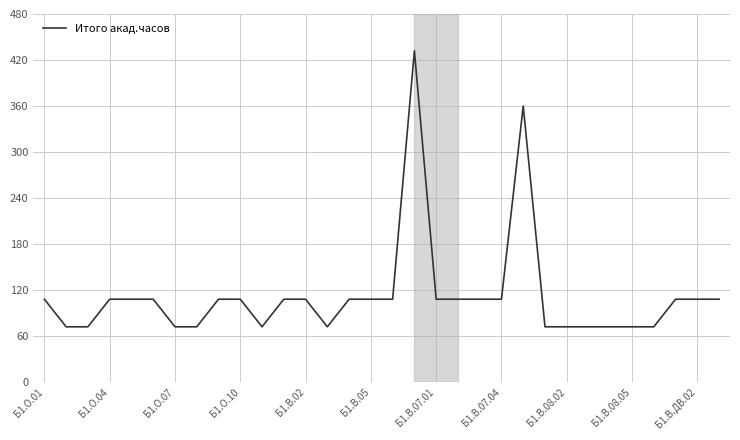

Reading right to left, extract all data points from this chart.

108	108	108	72	72	72	72	72	72	360	108	108	108	108	432	108	108	108	72	108	108	72	108	108	72	72	108	108	108	72	72	108